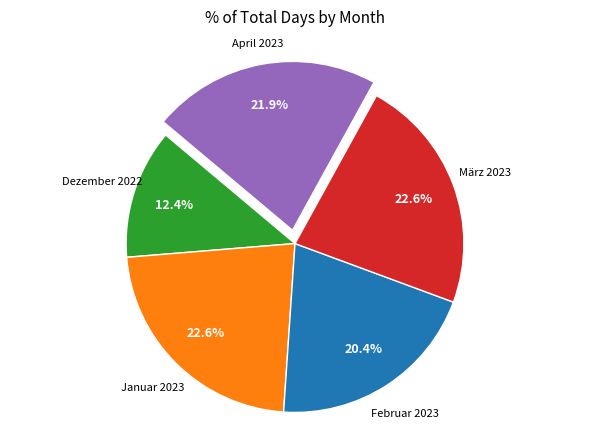

Is there any slice that represents more than half of the pie?

No